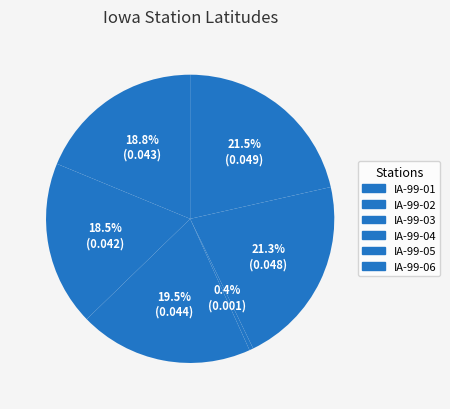

Does IA-99-01 represent more than half of the total?

No